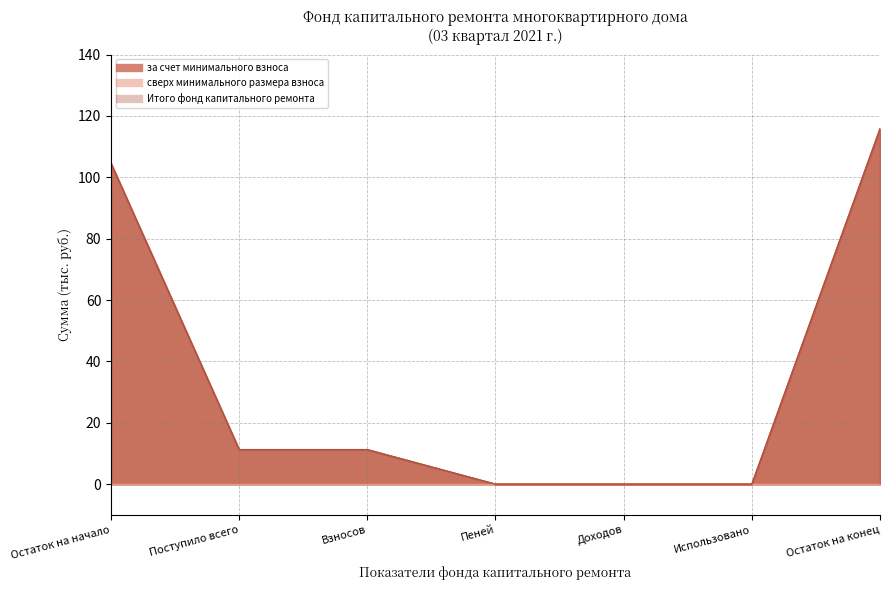

True or false: Итого фонд капитального ремонта and за счет минимального взноса intersect in this chart.

False